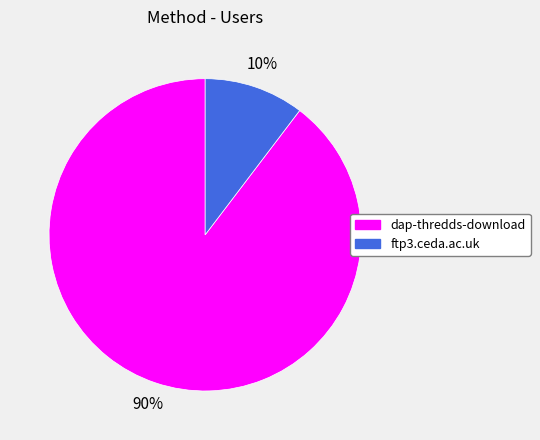

Is it true that ftp3.ceda.ac.uk is 10% of the pie?

True